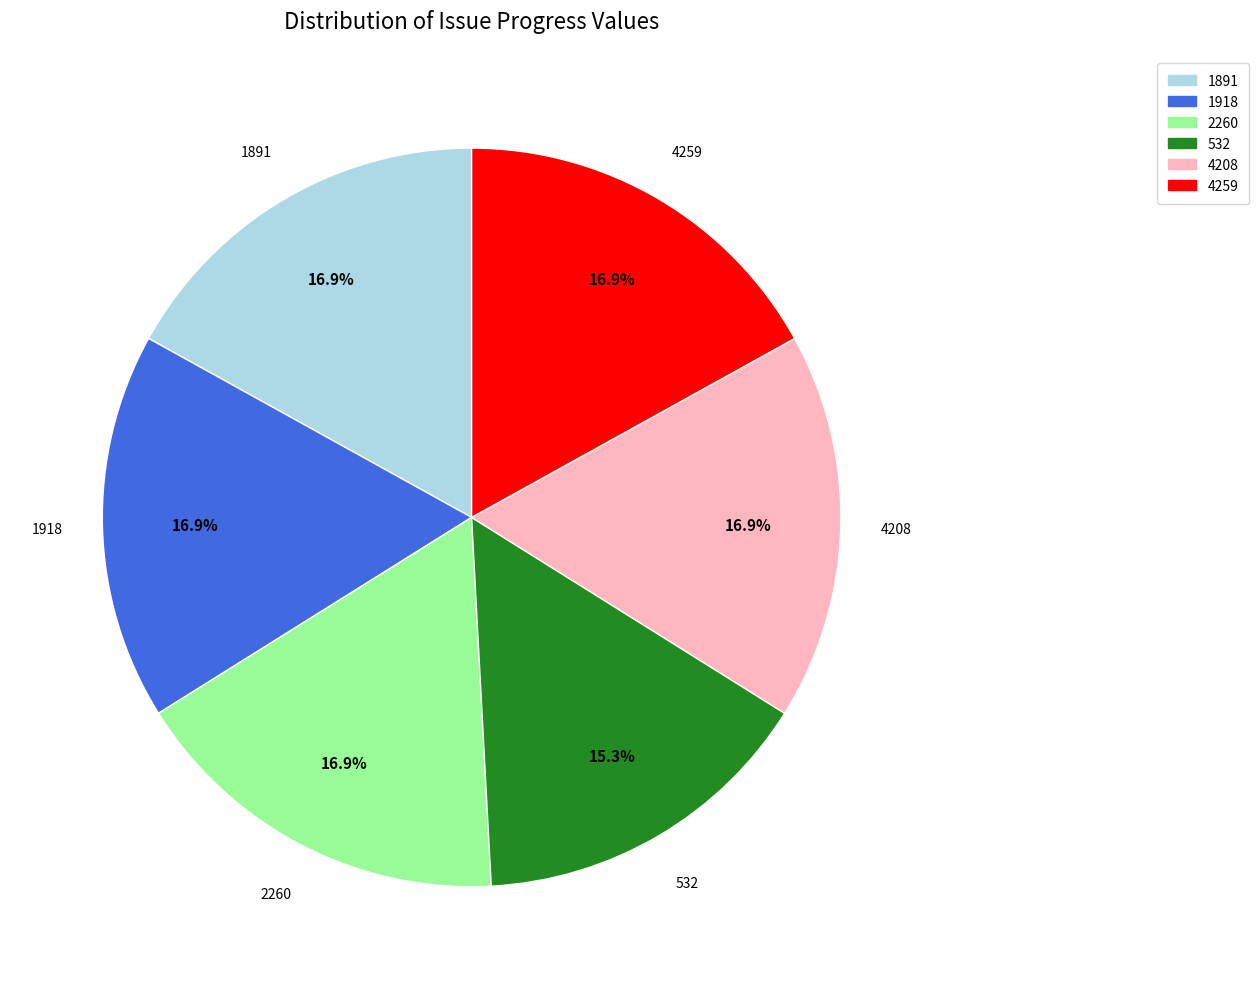

How many segments does this pie chart have?

6